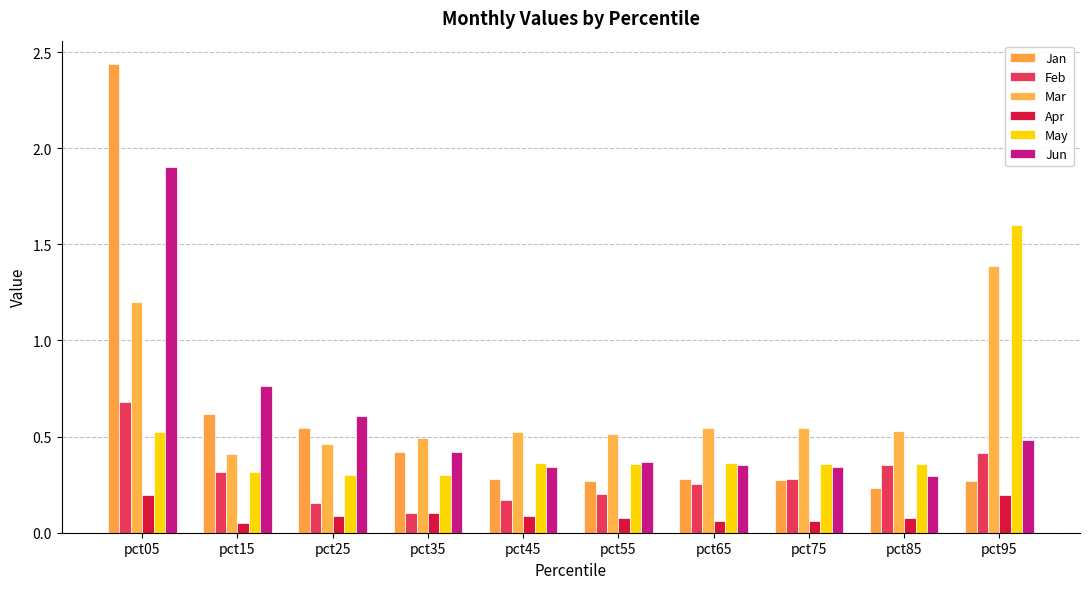

What is the average value of the Mar series?

0.7